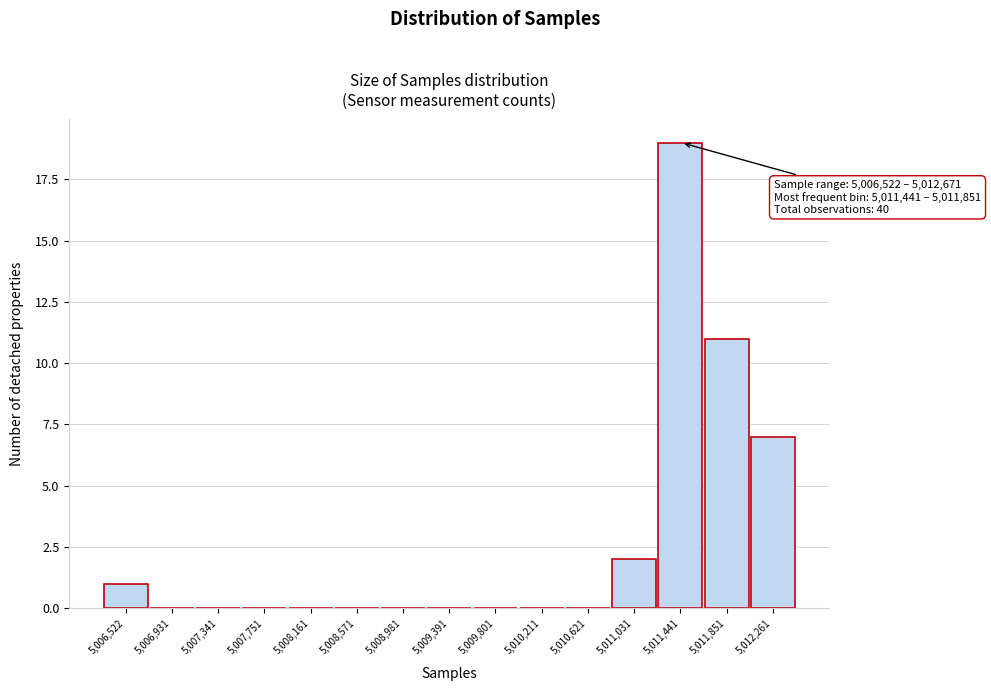

Reading left to right, what are all the values shown in this chart?

5,006,522=1	5,006,931=0	5,007,341=0	5,007,751=0	5,008,161=0	5,008,571=0	5,008,981=0	5,009,391=0	5,009,801=0	5,010,211=0	5,010,621=0	5,011,031=2	5,011,441=19	5,011,851=11	5,012,261=7